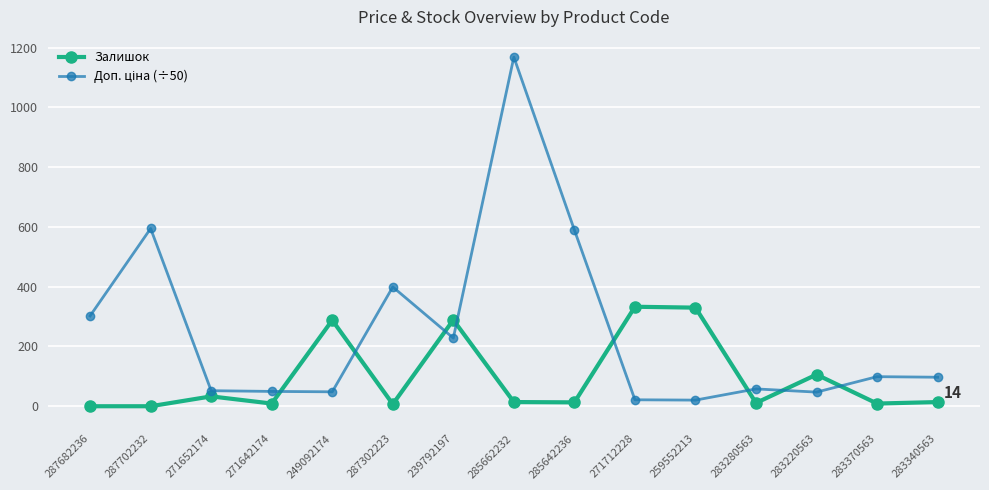

At how many categories does at least one series exceed 506?

3